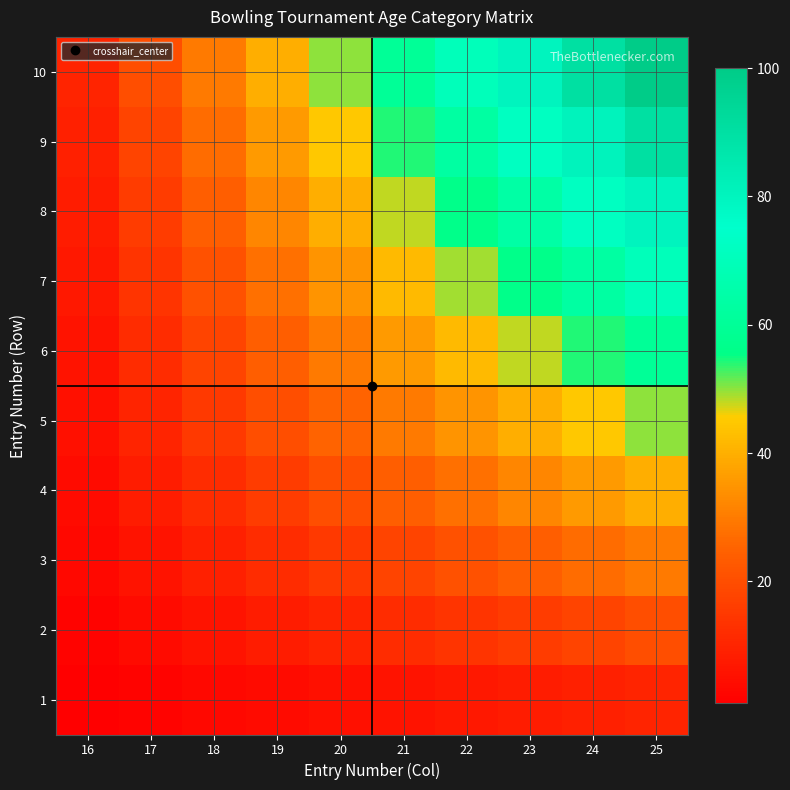

What is the total value across all series at 19?

220